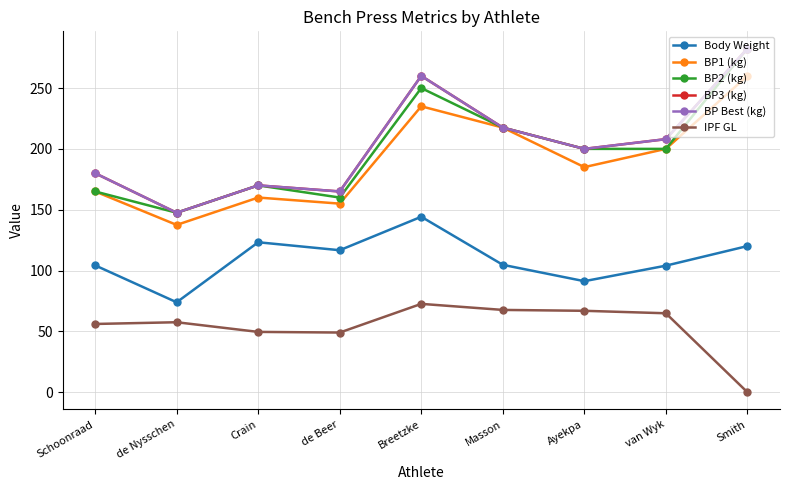

What position from the left is Ayekpa?

7